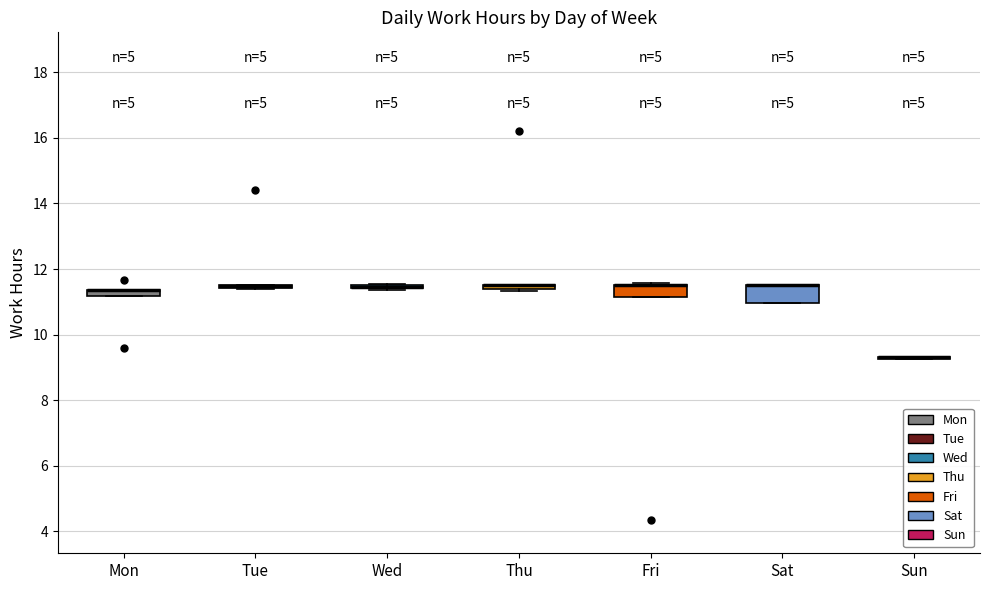

Where is the lower edge of the box for Wed on the y-axis? The values are not printed on the chart, so give them approximately, as read against the axis.

11.4